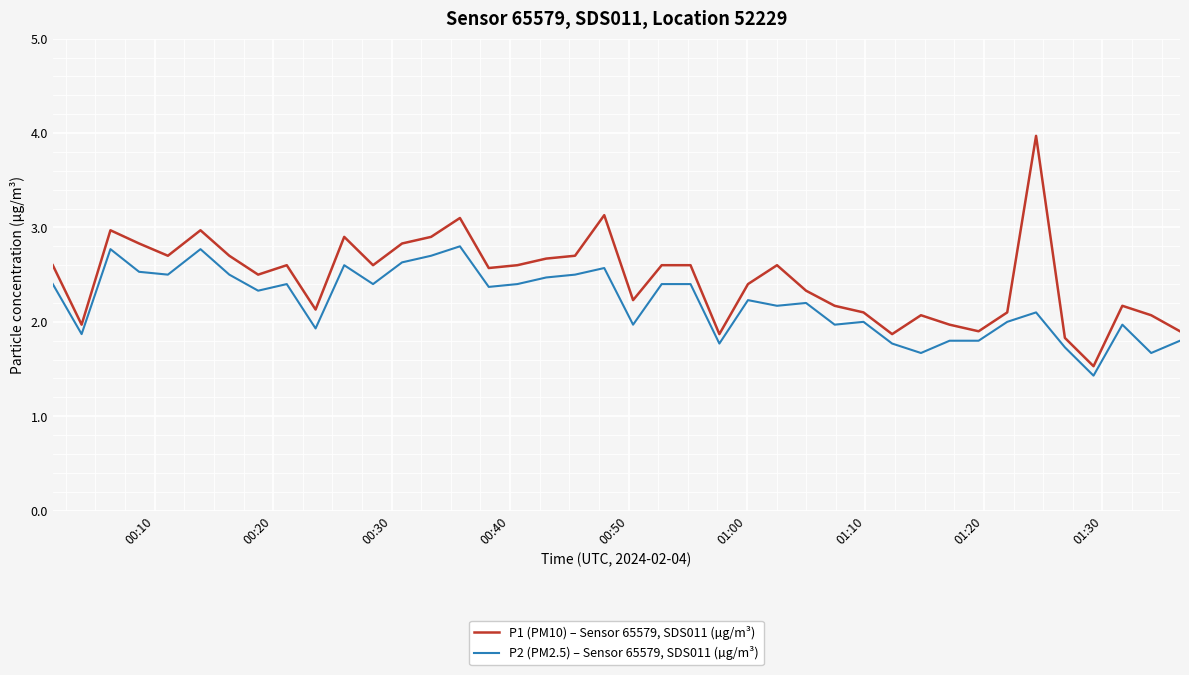

How many lines are shown in the chart?

2